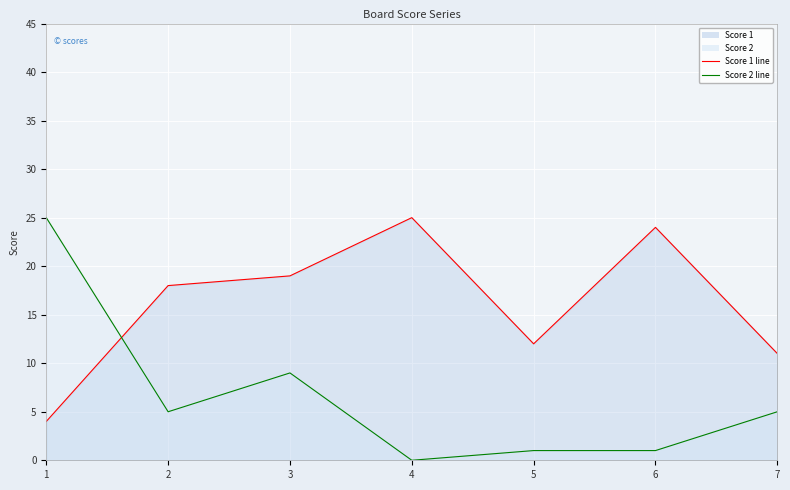

Does the chart display data point markers on the line(s)?

No